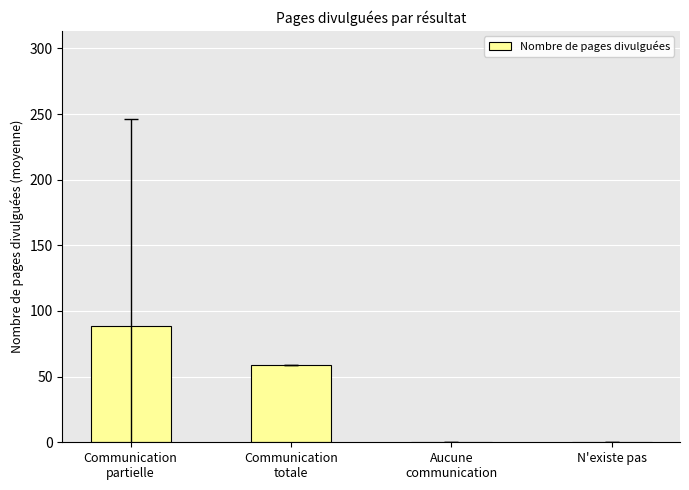

What is the sum of all values?

147.3